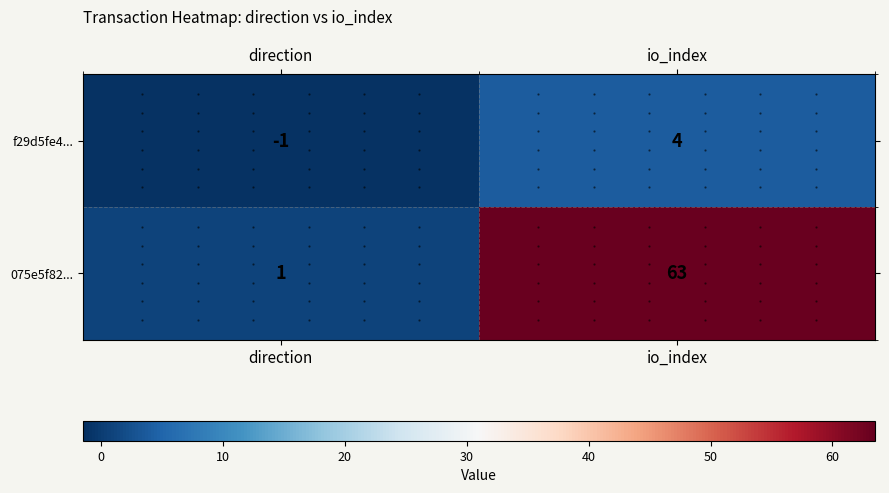

Which series changed the most between direction and io_index?

075e5f82...